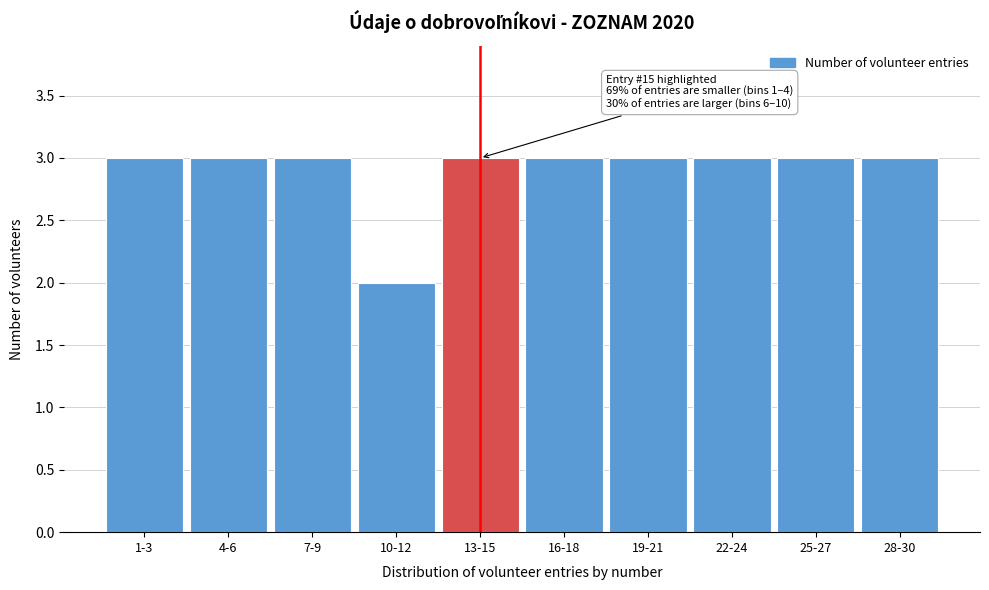

Reading left to right, list all the values displayed in this chart.

3	3	3	2	3	3	3	3	3	3